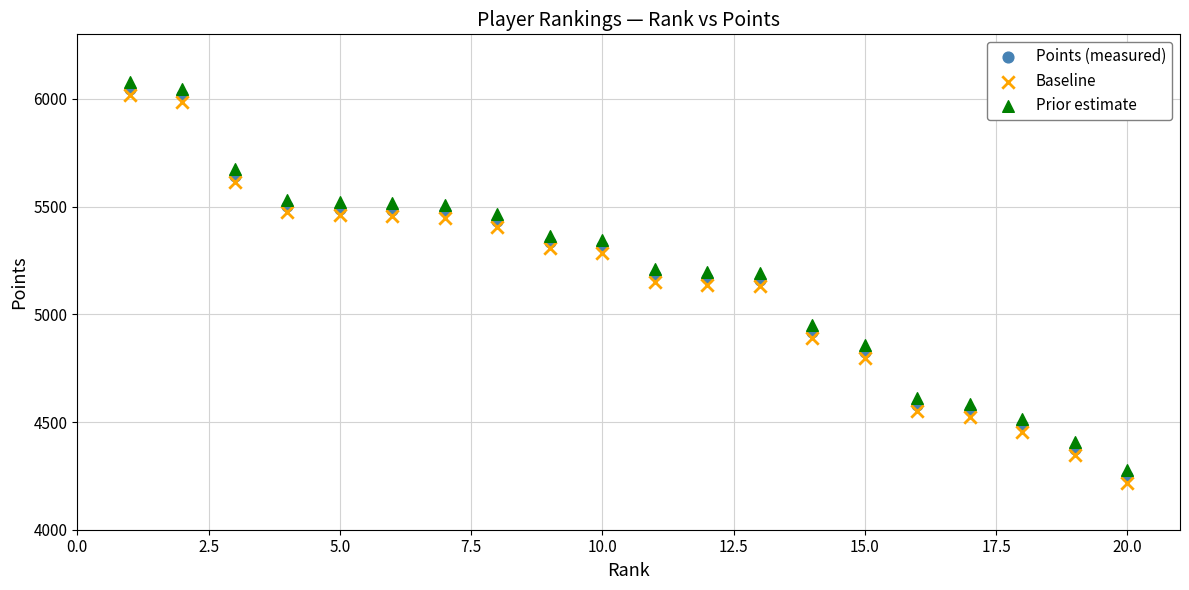

Across all data points, what is the range of X values (max minus min)?

19